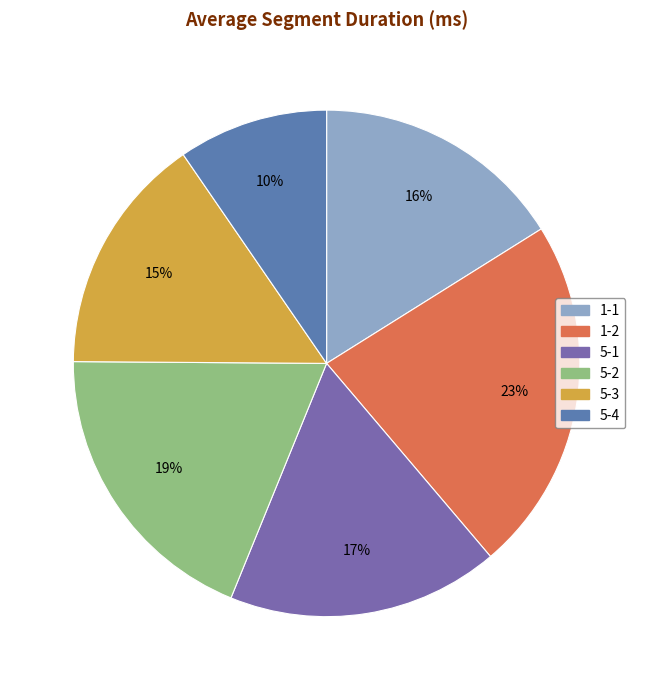

To the nearest percent, what is the combined percentage of 1-1 and 5-1?

33%